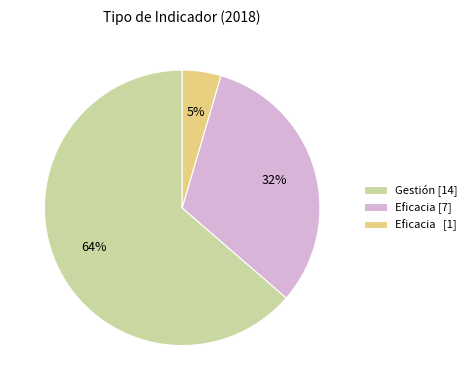

Is it true that Eficacia [1] is 10% of the pie?

False